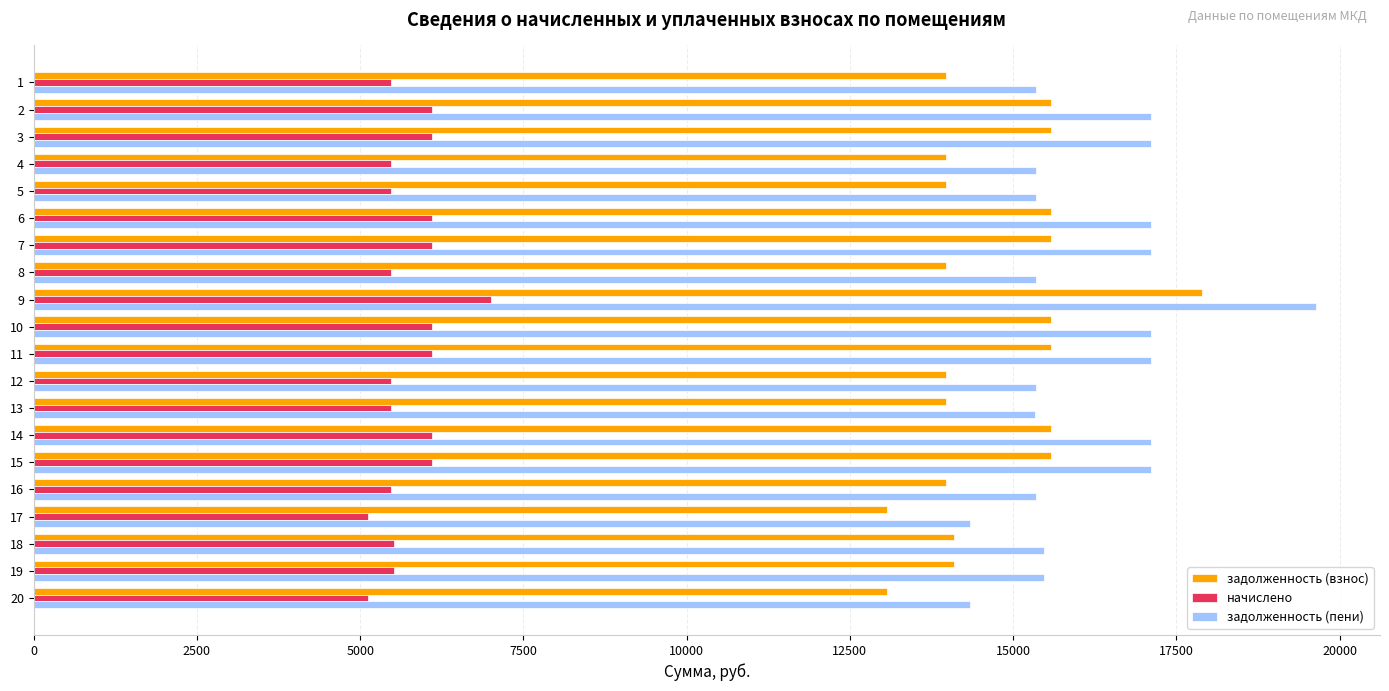

What is the highest value of the начислено series?

7008.0